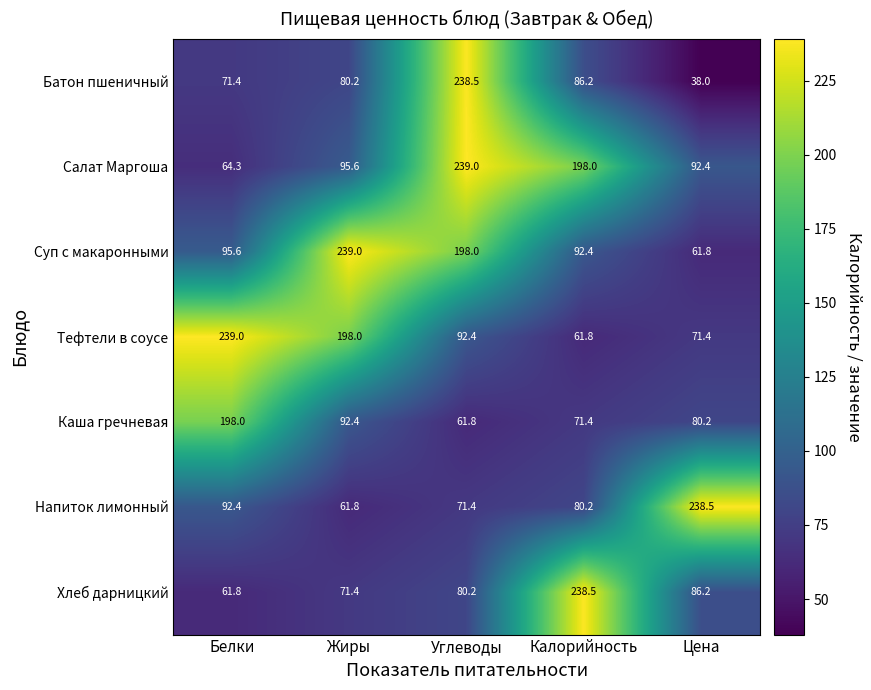

Read the Напиток лимонный value at Цена.

238.5